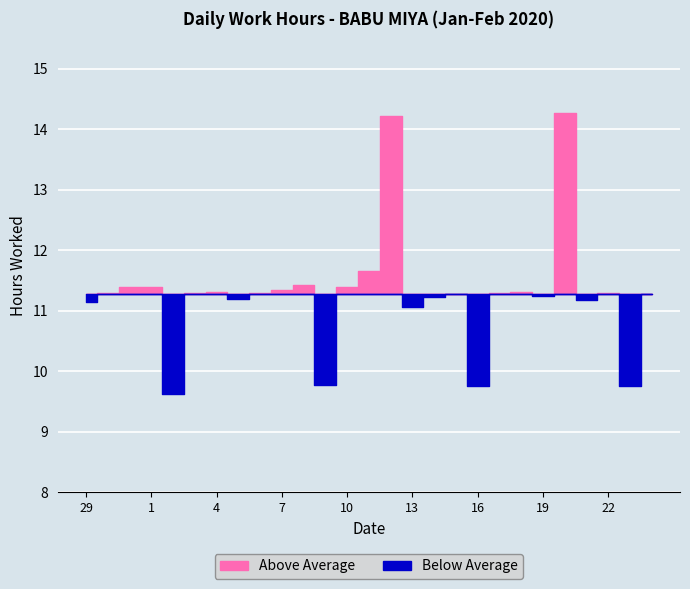

Rank the categories by value from highest to lowest.

20, 12, 11, 8, 31, 1, 10, 7, 4, 18, 3, 17, 30, 6, 22, 15, 24, 19, 14, 5, 21, 29, 13, 9, 23, 16, 2